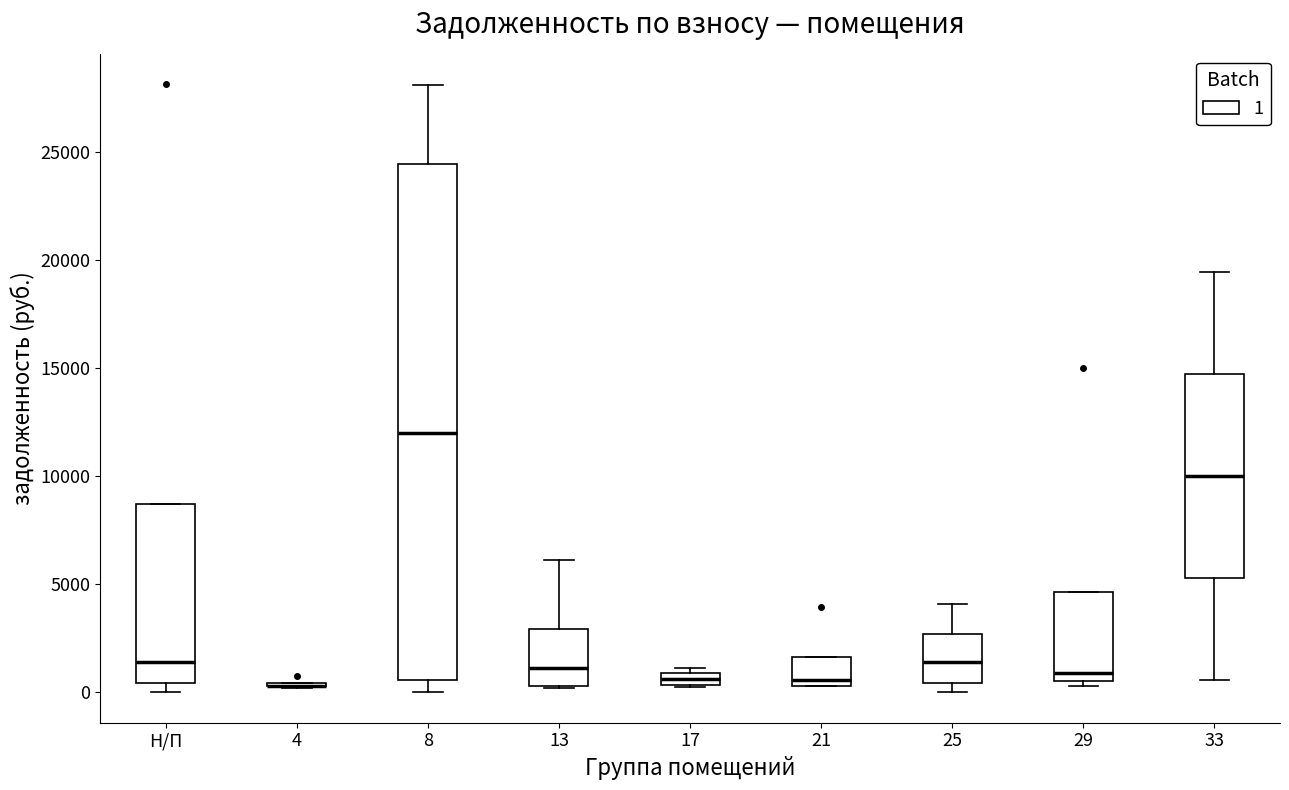

Where does the lower whisker of the box for 33 end on the y-axis? The values are not printed on the chart, so give them approximately, as read against the axis.

500